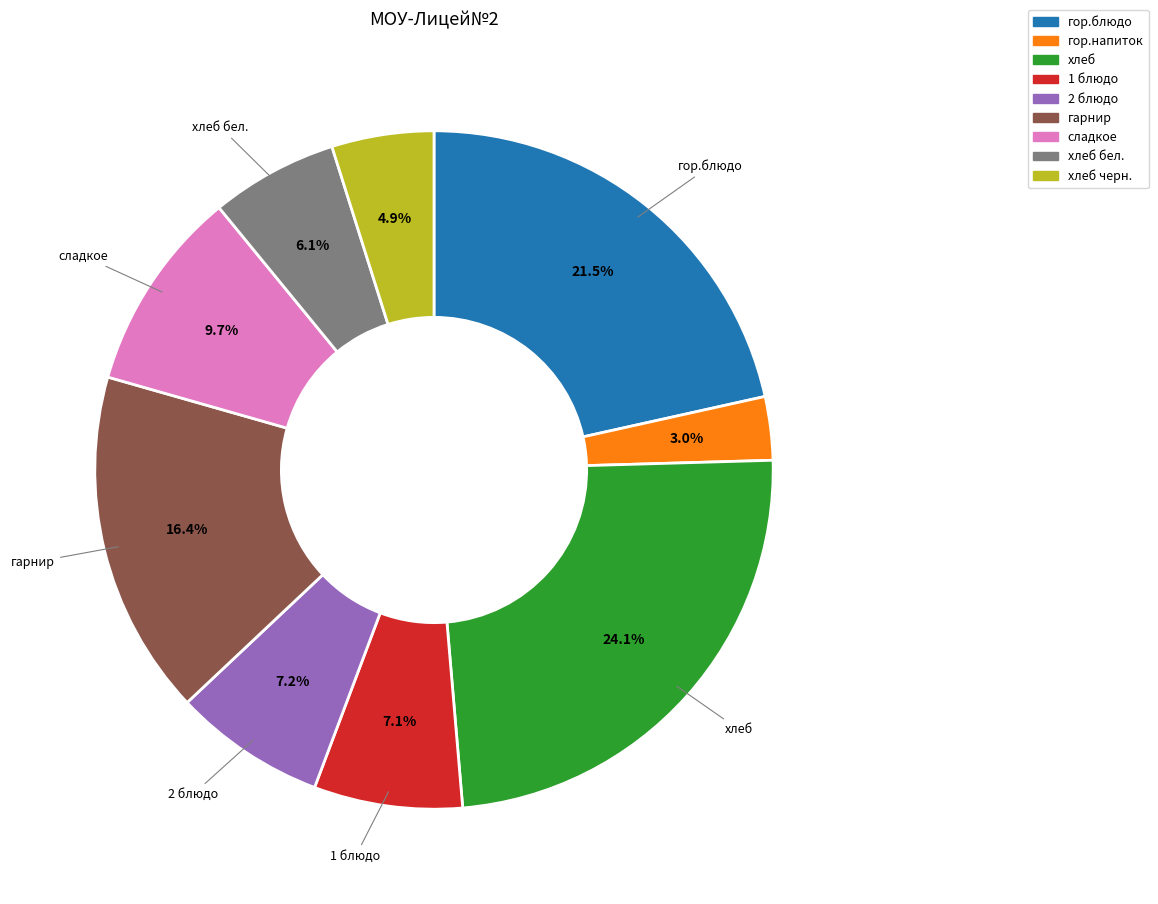

To the nearest percent, what is the difference between the largest and smallest slice percentages?

21%